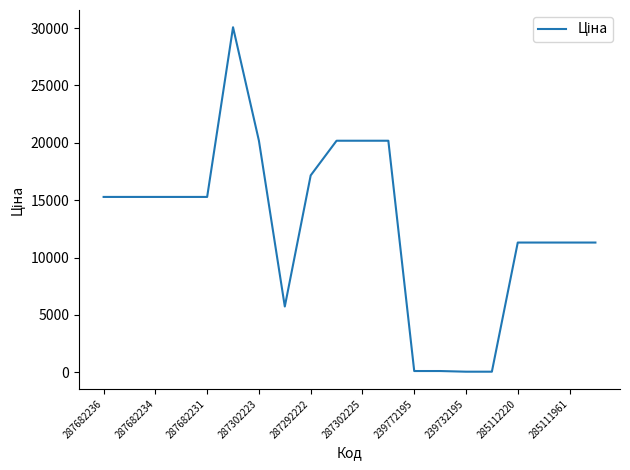

What is the difference between the maximum and minimum values?

30020.1